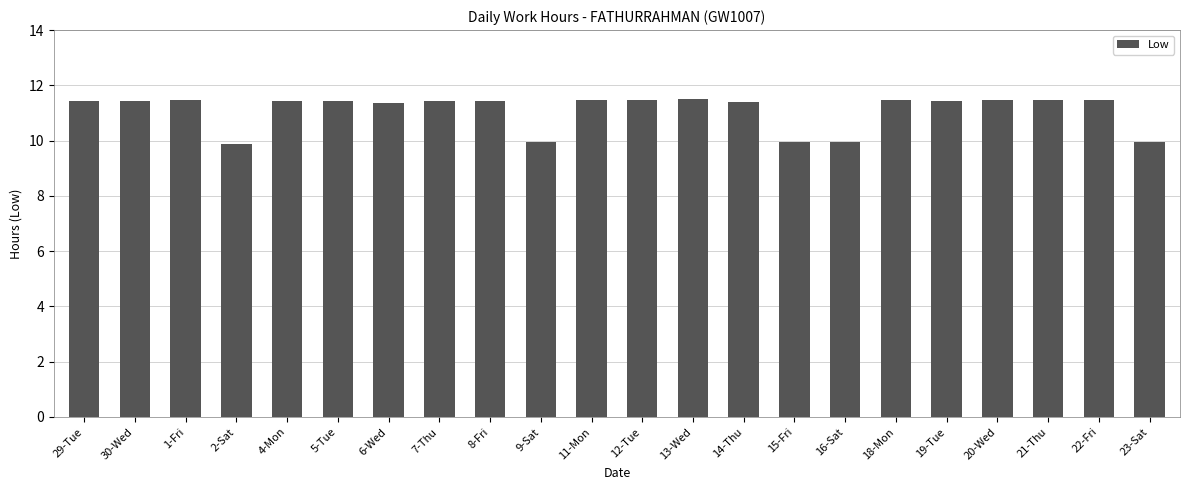

What is the difference between the values at 15-Fri and 29-Tue?

1.5